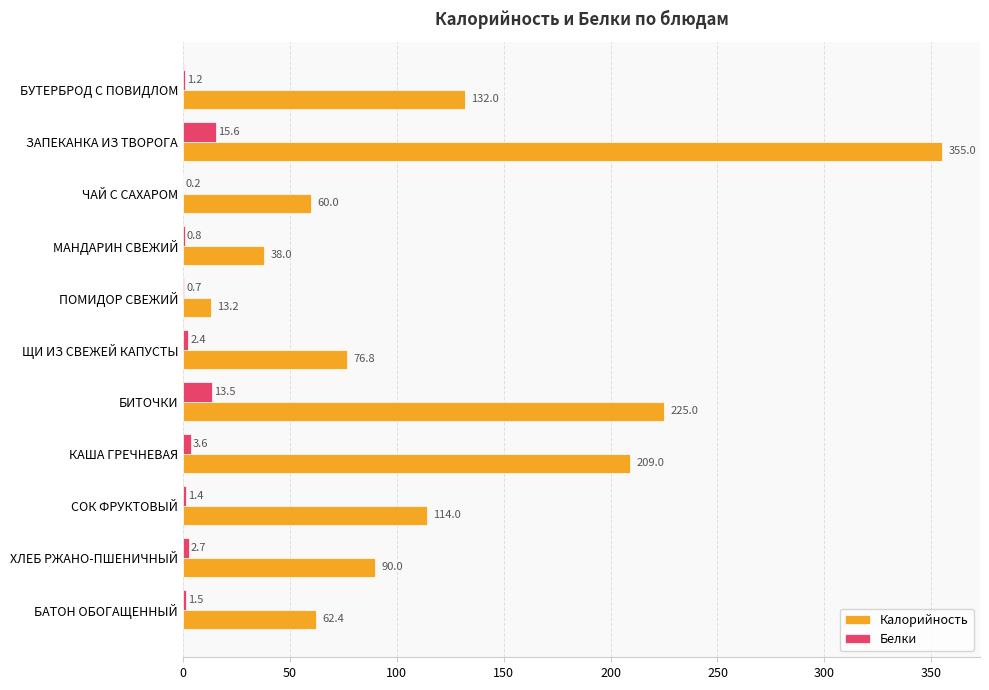

What is the maximum value for Белки?

15.6